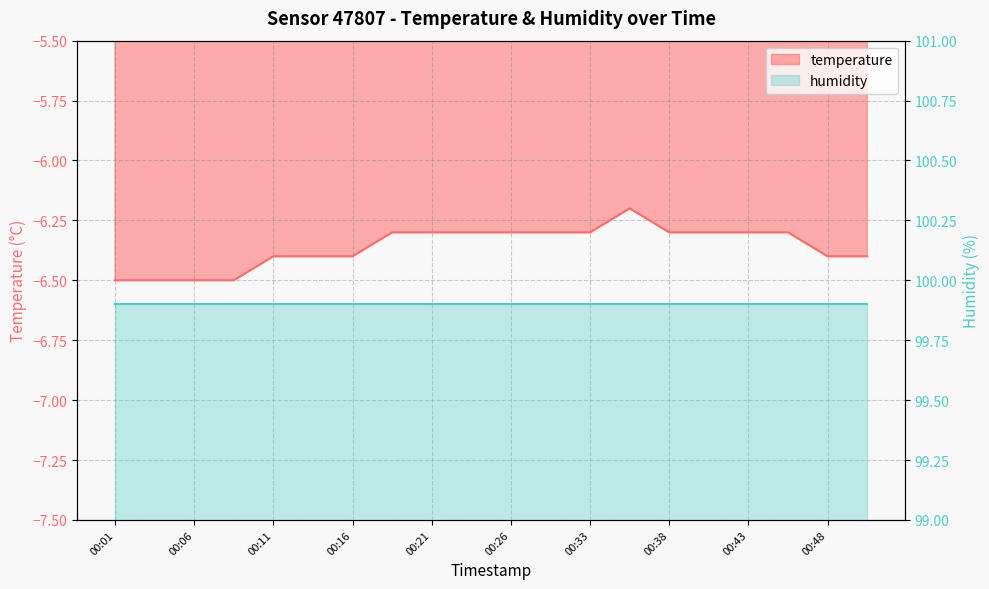

Reading right to left, list all the values displayed in this chart.

00:50=-6.4	00:48=-6.4	00:45=-6.3	00:43=-6.3	00:40=-6.3	00:38=-6.3	00:35=-6.2	00:33=-6.3	00:28=-6.3	00:26=-6.3	00:23=-6.3	00:21=-6.3	00:18=-6.3	00:16=-6.4	00:13=-6.4	00:11=-6.4	00:08=-6.5	00:06=-6.5	00:03=-6.5	00:01=-6.5